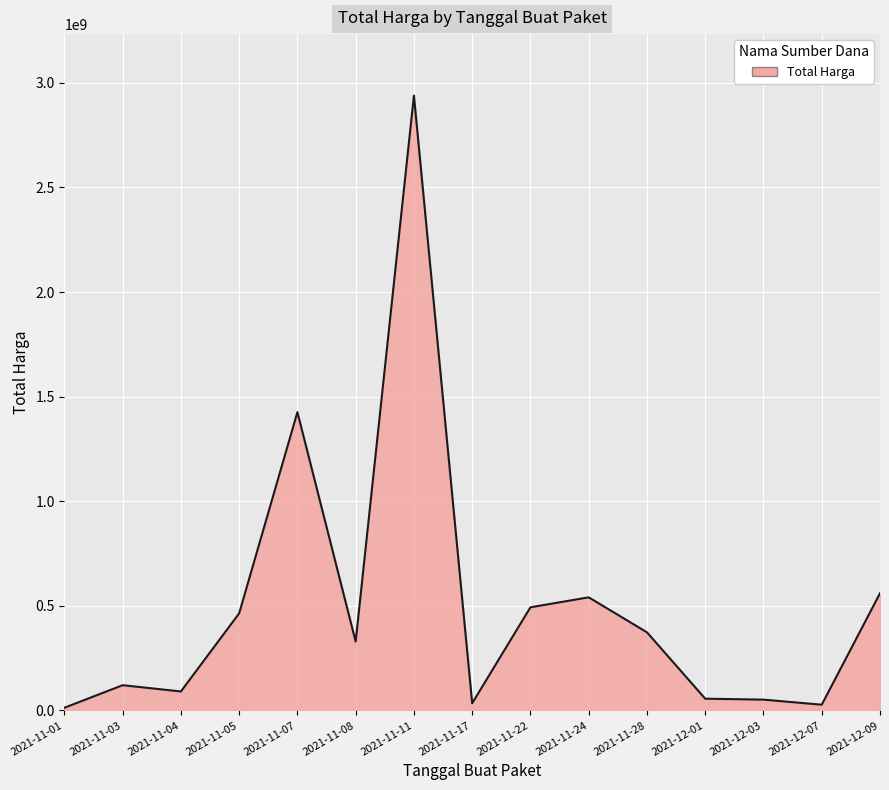

At which label is the value closest to 1475875370?

2021-11-07